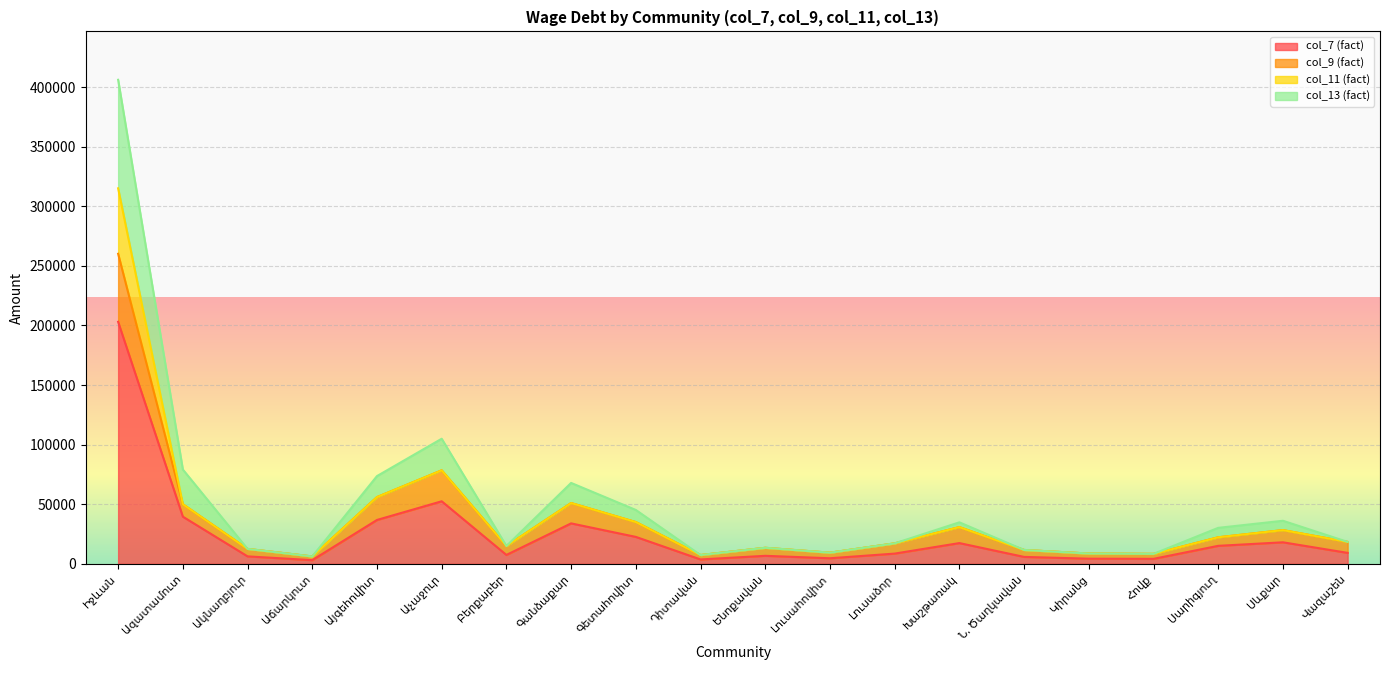

Where does the col_9 (fact) series first go above 18391?

Իջևան